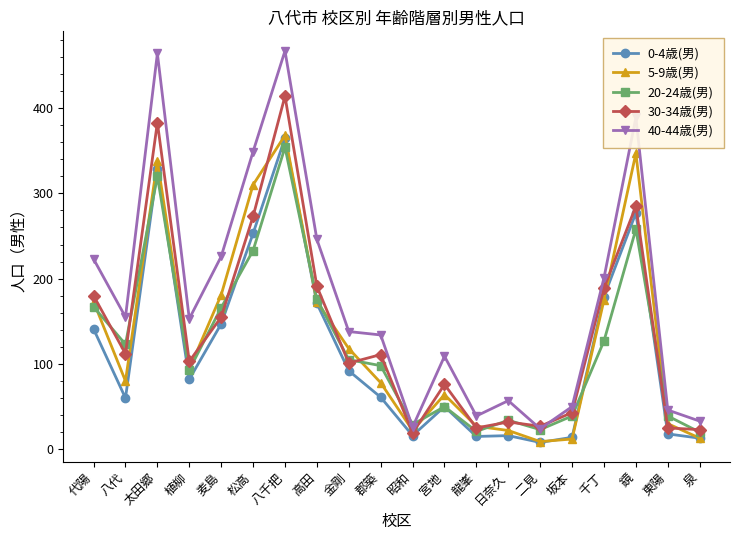

What is the difference between the 30-34歳(男) values at 郡築 and 東陽?

86